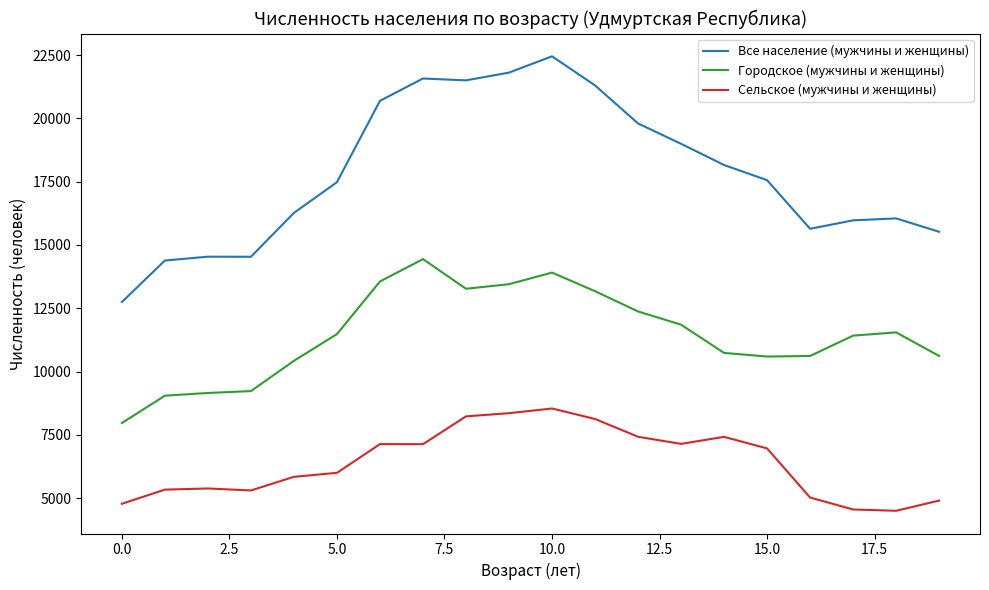

True or false: Все население (мужчины и женщины) and Сельское (мужчины и женщины) cross at least once.

False